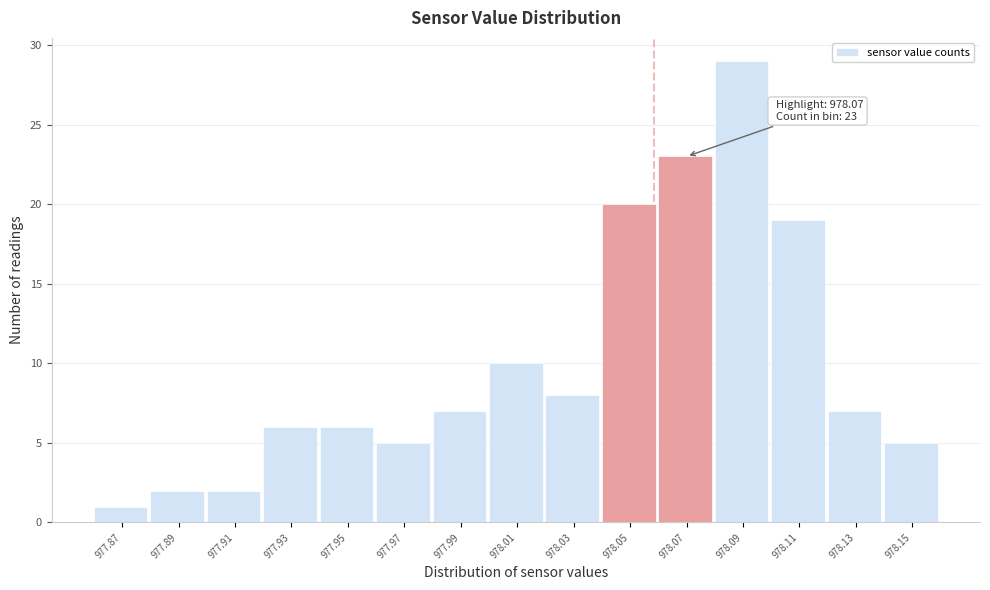

Reading left to right, transcribe all the data shown in this chart.

1	2	2	6	6	5	7	10	8	20	23	29	19	7	5